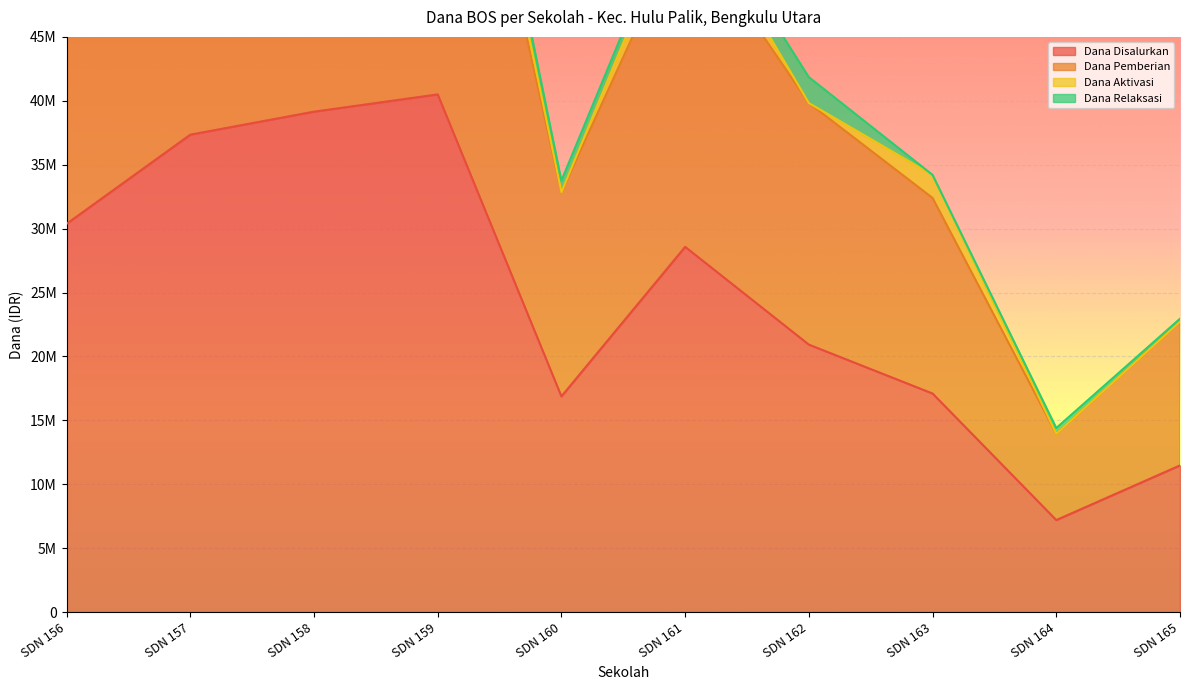

Which series has the widest spread of values?

Dana Pemberian